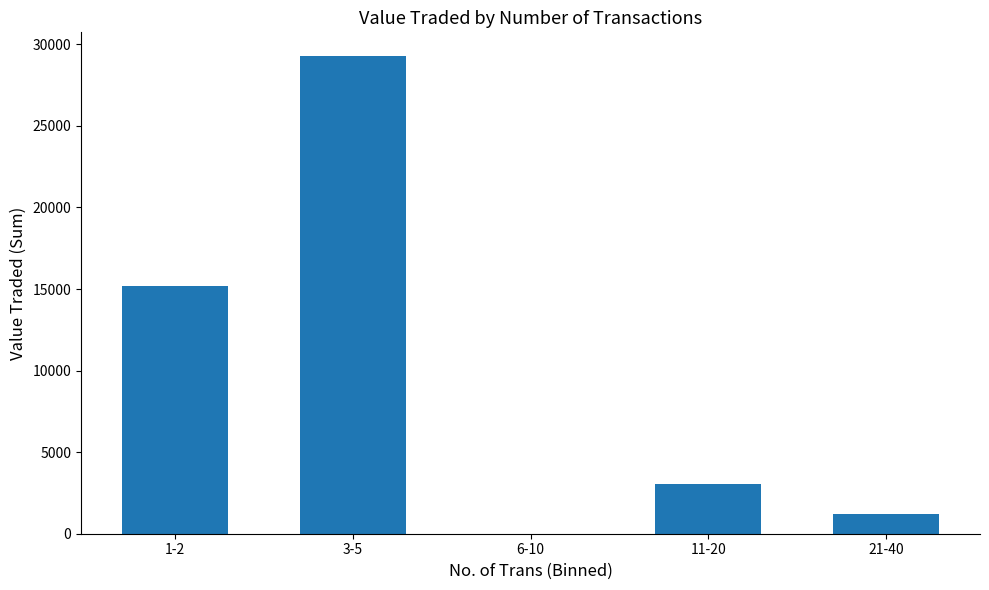

The value at 3-5 is 29271. True or false?

True